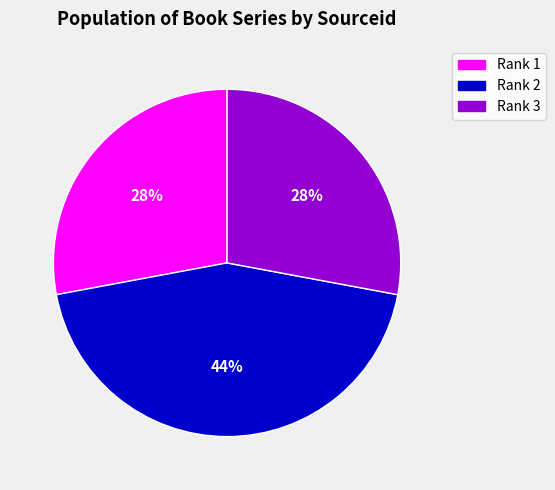

Is there any slice that represents more than half of the pie?

No